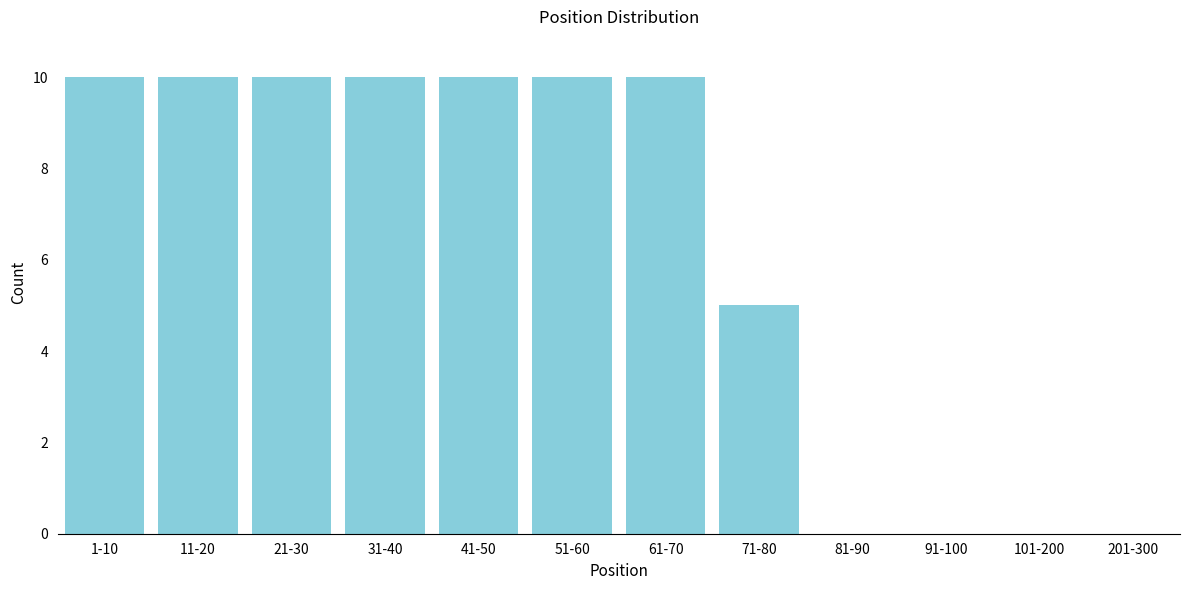

Reading right to left, list all the values displayed in this chart.

201-300=0	101-200=0	91-100=0	81-90=0	71-80=5	61-70=10	51-60=10	41-50=10	31-40=10	21-30=10	11-20=10	1-10=10